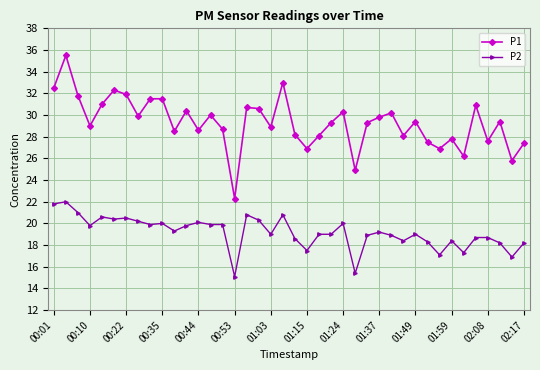

What is the difference between the maximum and minimum values in the P2 series?

6.9